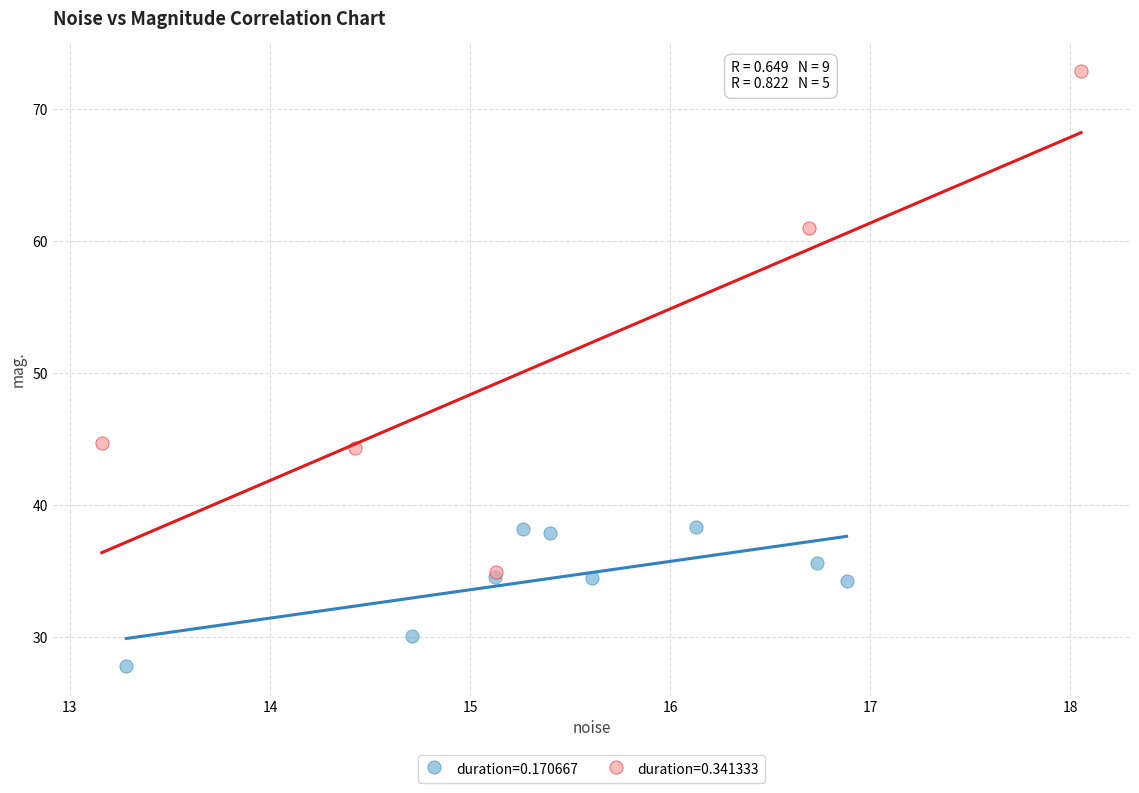

Which series reaches the minimum Y coordinate?

duration=0.170667